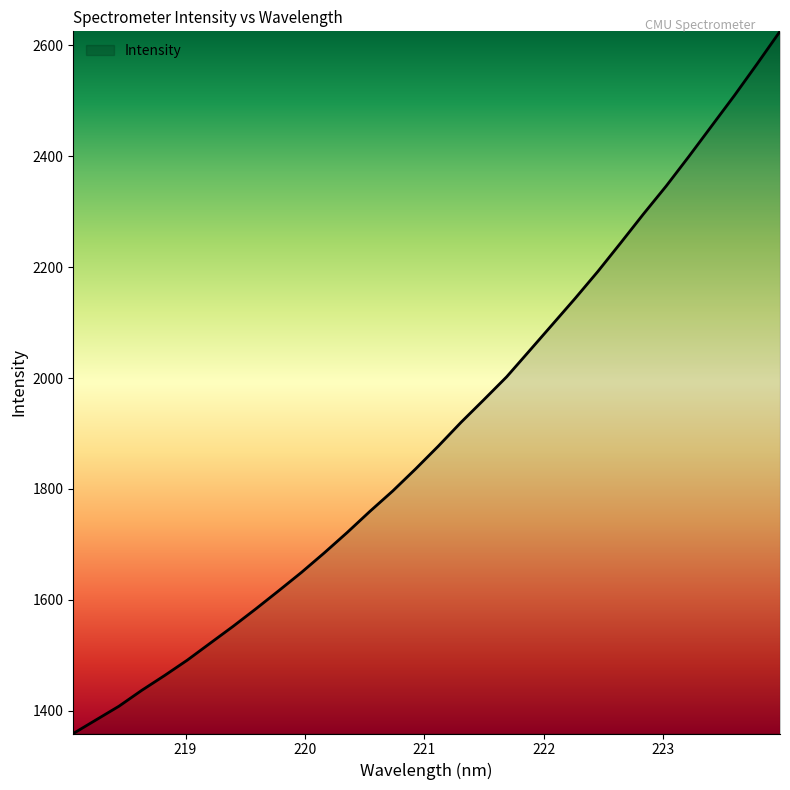

What is the difference between the maximum and minimum values?

1266.1